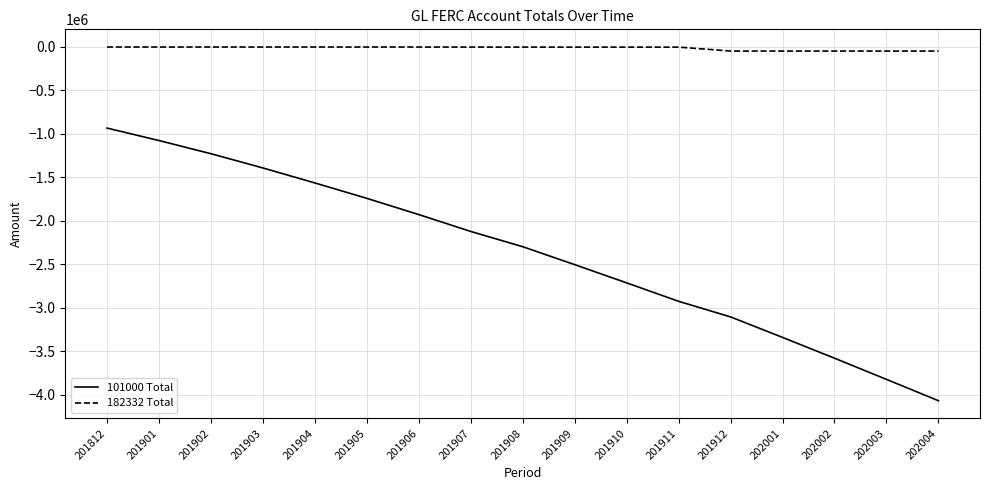

What is the minimum value for 101000 Total?

-4068396.6